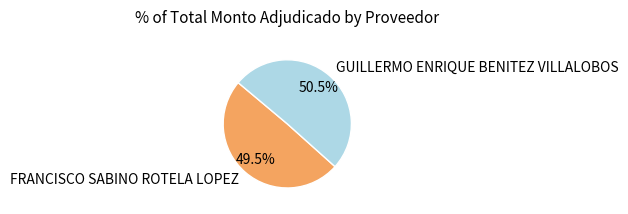

To the nearest percent, what is the combined percentage of FRANCISCO SABINO ROTELA LOPEZ and GUILLERMO ENRIQUE BENITEZ VILLALOBOS?

100%